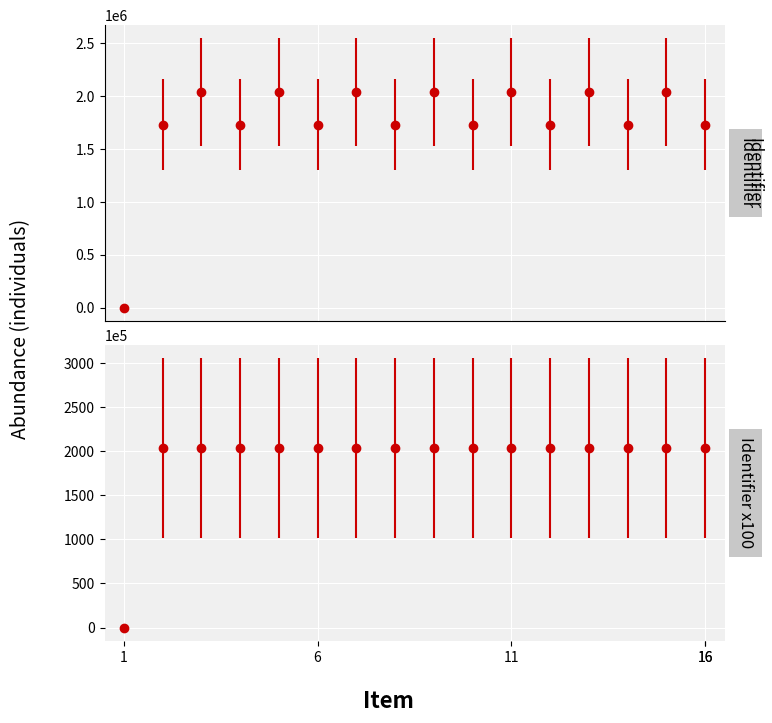

Does the chart display data point markers on the line(s)?

Yes